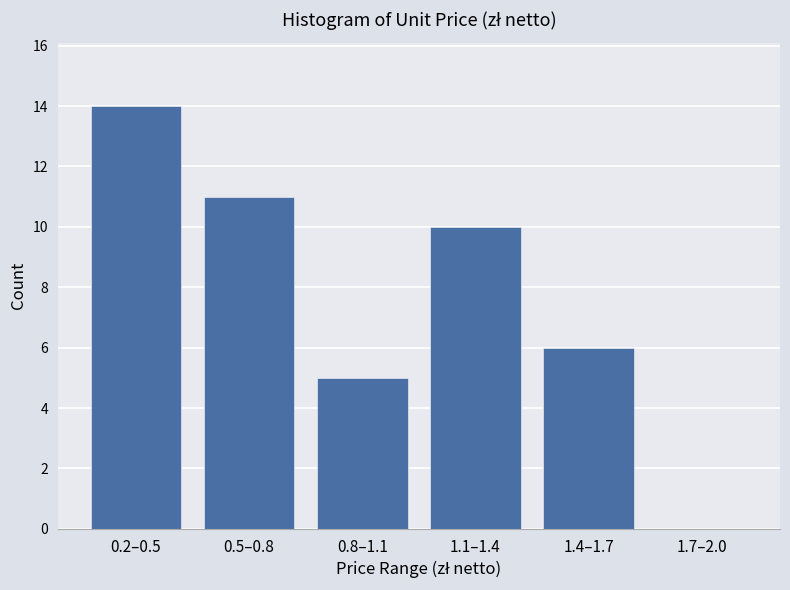

Reading left to right, transcribe all the data shown in this chart.

0.2–0.5=14	0.5–0.8=11	0.8–1.1=5	1.1–1.4=10	1.4–1.7=6	1.7–2.0=0